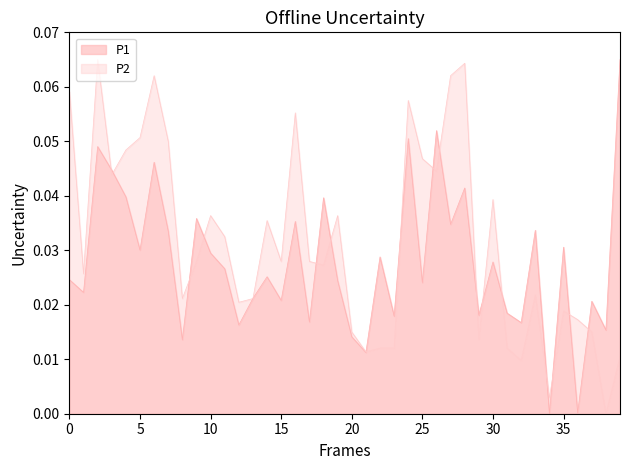

True or false: P1 has more than 1 points higher than both neighbors.

True